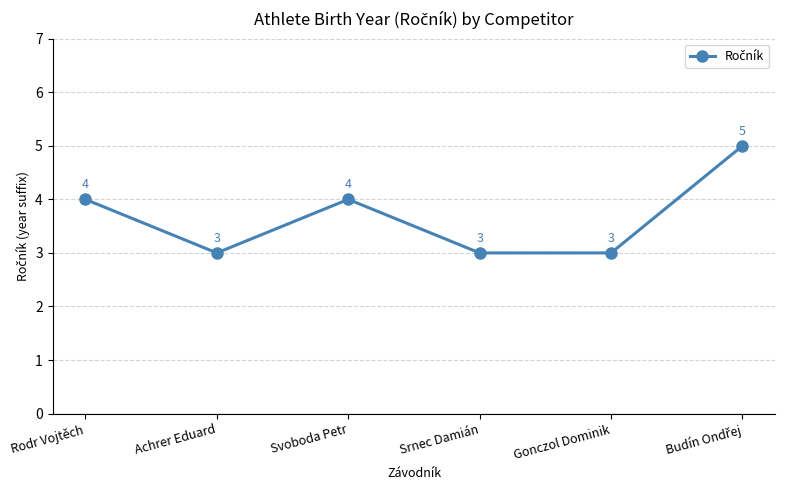

Where is the first local maximum?

Svoboda Petr